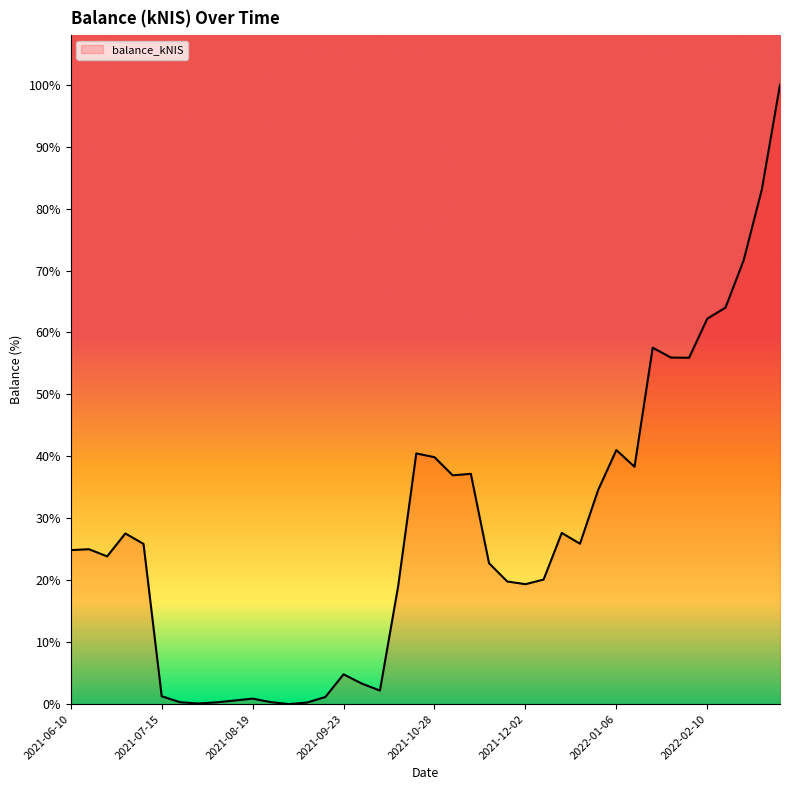

What is the sum of all values?

177114.8